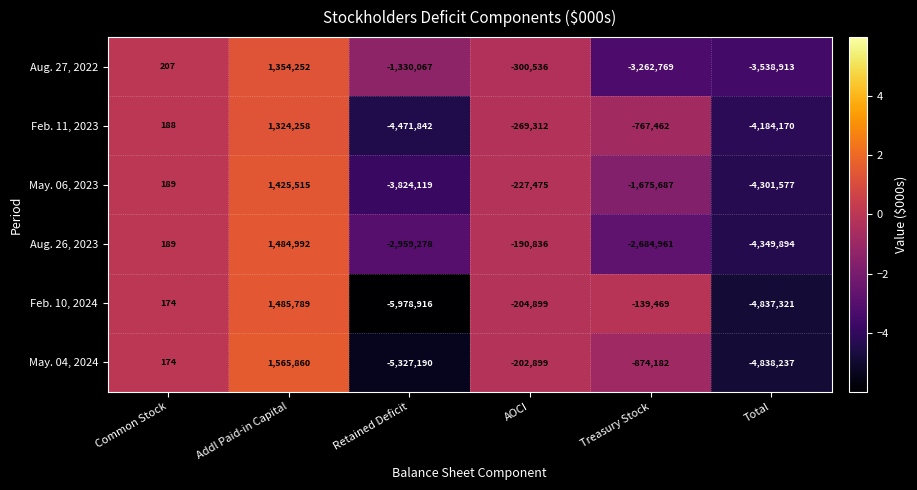

How many categories are shown in the chart?

6